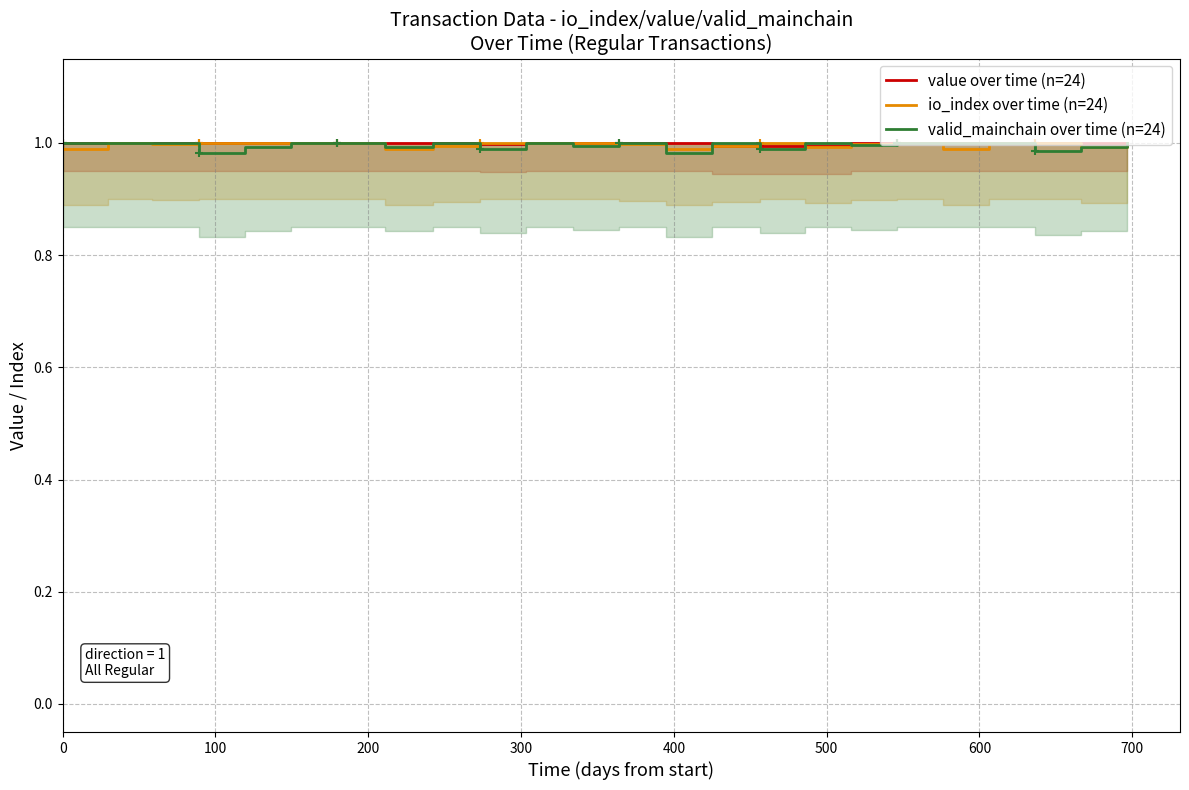

Which series has the widest spread of values?

valid_mainchain over time (n=24)